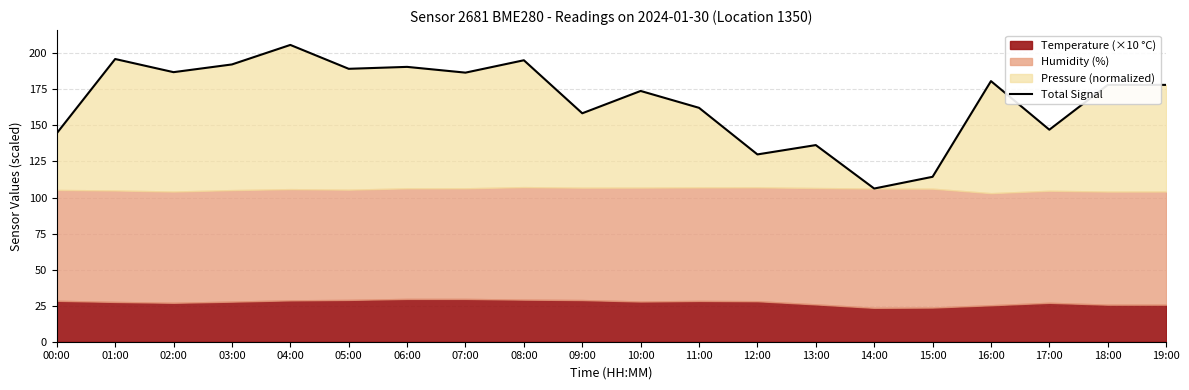

What is the label of the 17th point from the left?

16:00